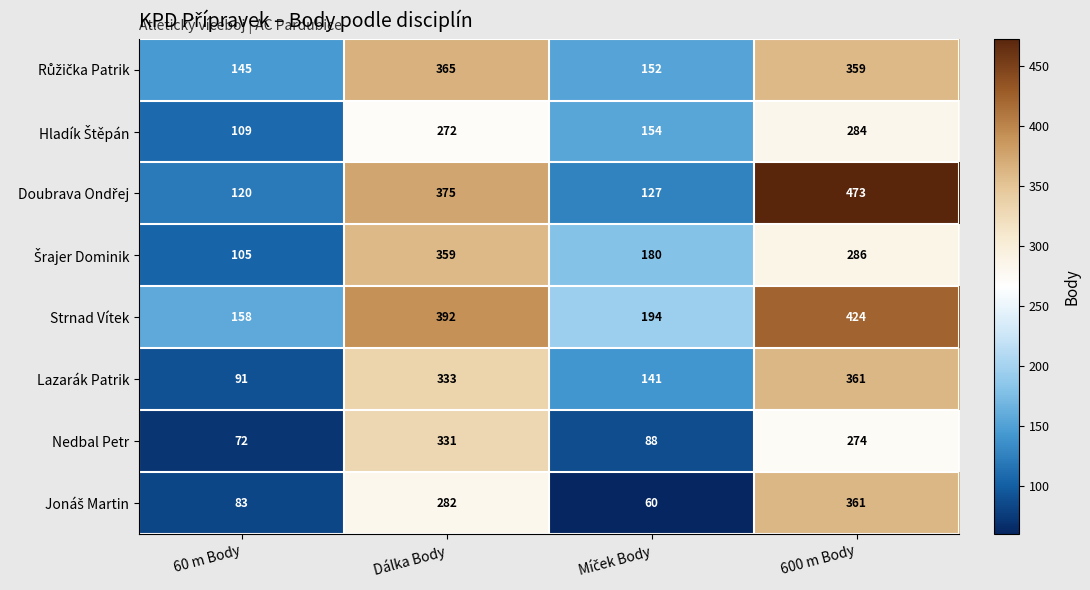

What is the total value across all series at 60 m Body?

883